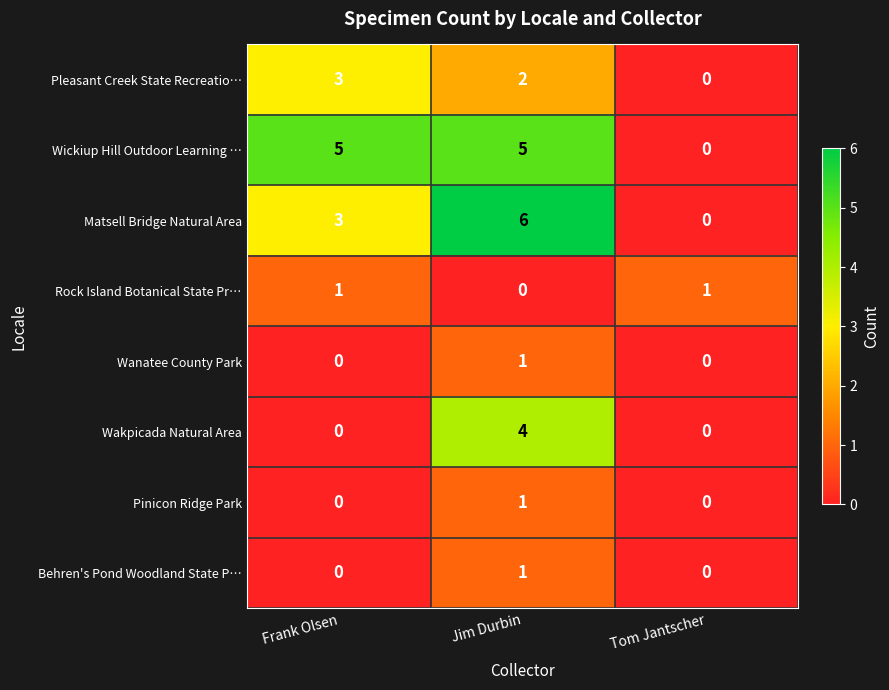

What is the spread (max minus min) of values at Frank Olsen?

5